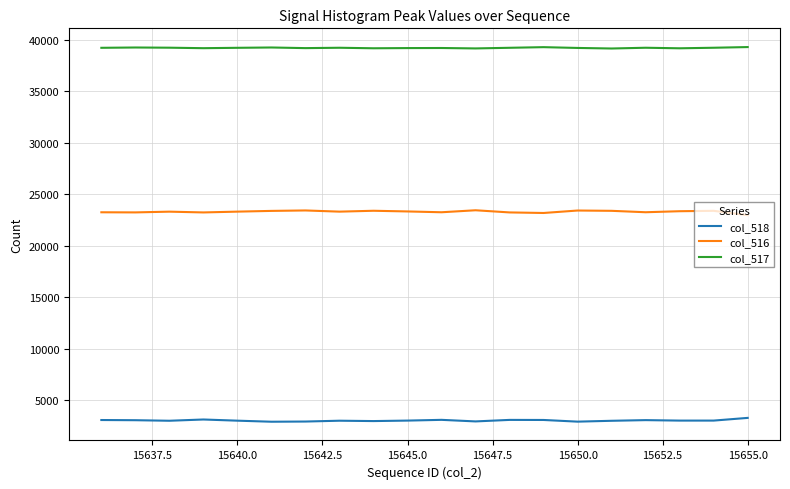

Which series has the largest total across all categories?

col_517